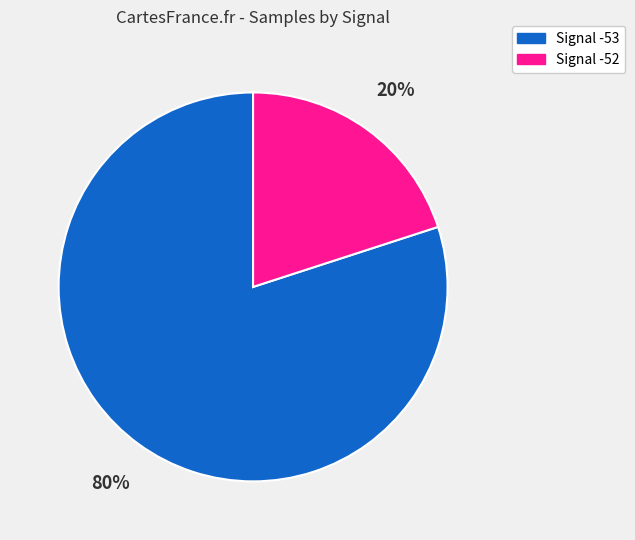

To the nearest percent, what is the average slice percentage?

50%